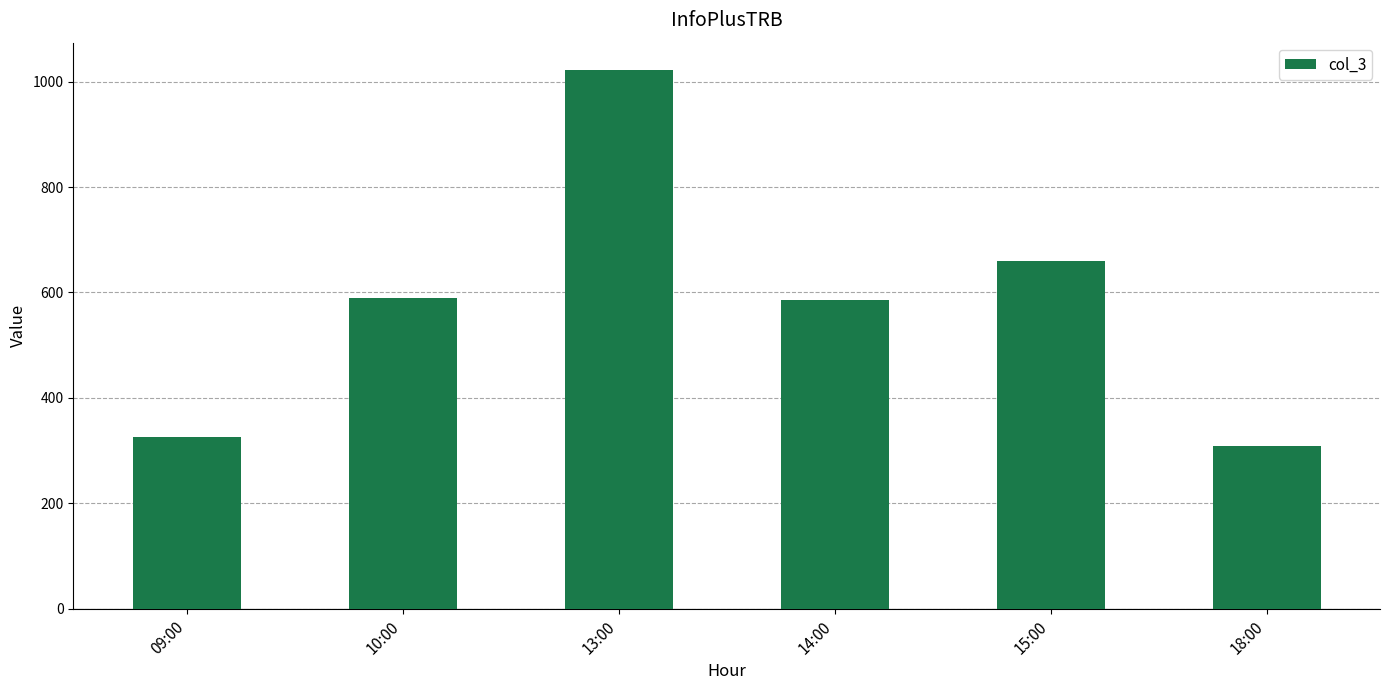

Is it true that the value at 09:00 is 326?

True